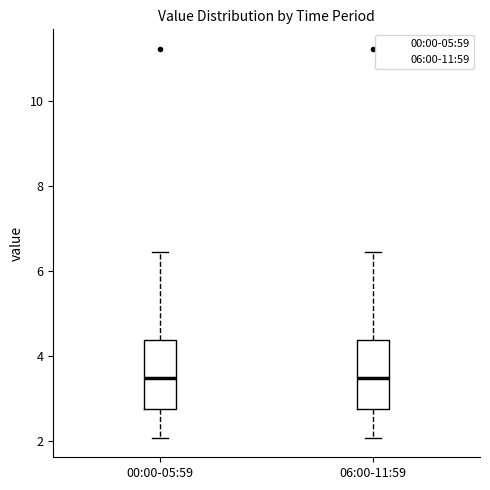

Reading left to right, read every box against the y-axis: the position of its median line, the range the box covers, and the ends of its whiskers. The values are not printed on the chart, so give them approximately, as read against the axis.

00:00-05:59: median 3.4, box 2.8 to 4.4, whiskers 2.0 to 6.4
06:00-11:59: median 3.4, box 2.8 to 4.4, whiskers 2.0 to 6.4